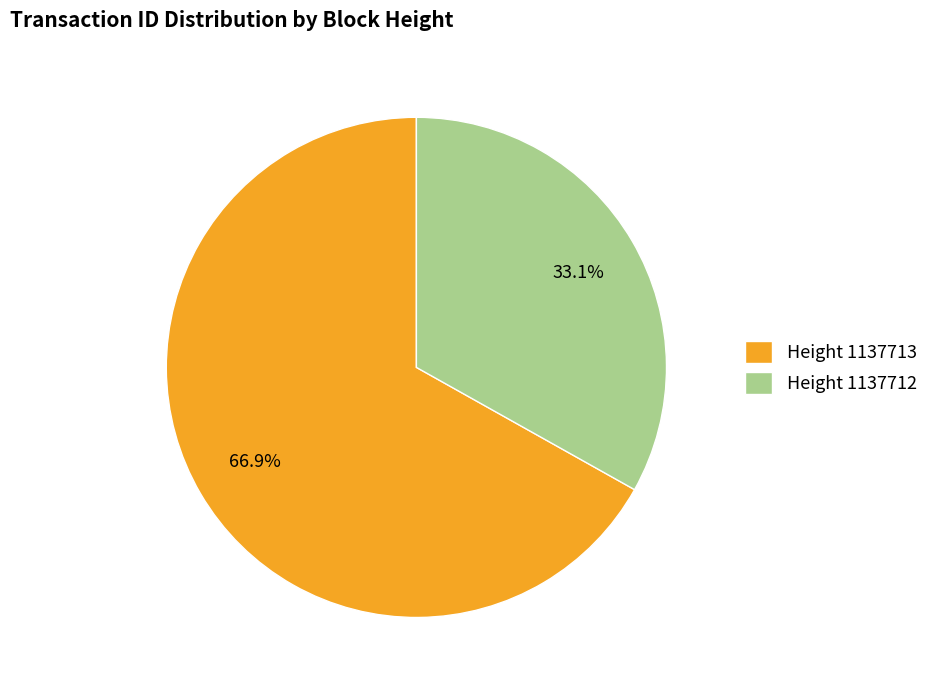

Combined, what portion of the pie is Height 1137712 and Height 1137713?

100.0%